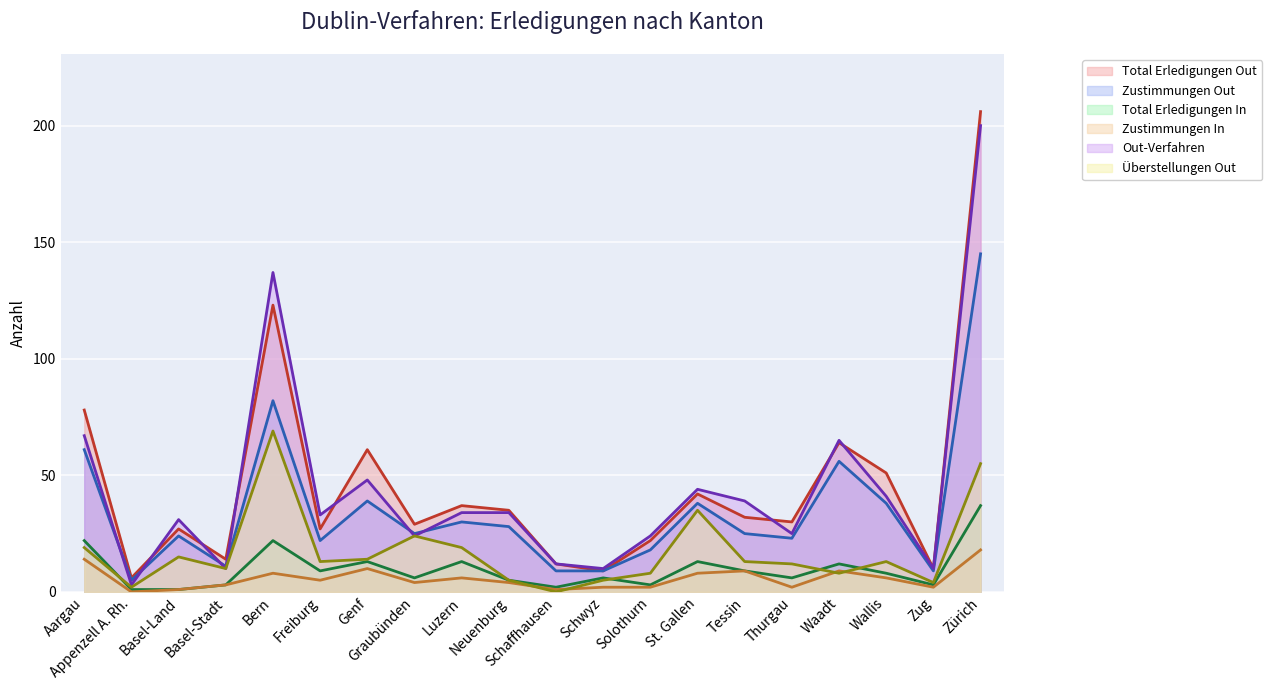

At which label does Zustimmungen Out first exceed 25?

Aargau